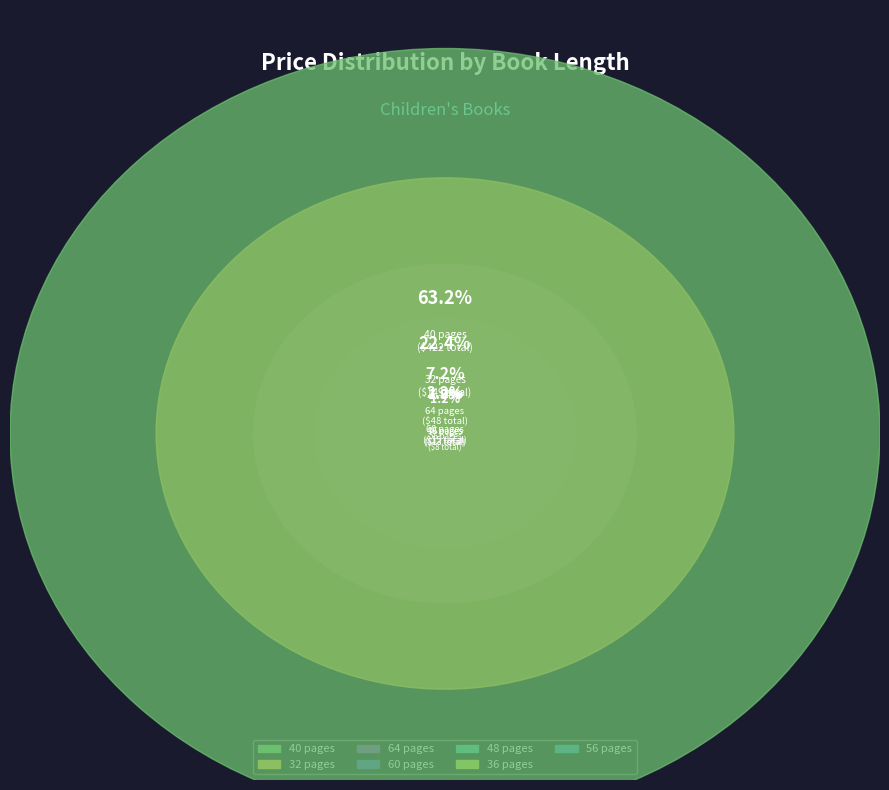

To the nearest percent, what is the difference between the largest and smallest slice percentages?

62%